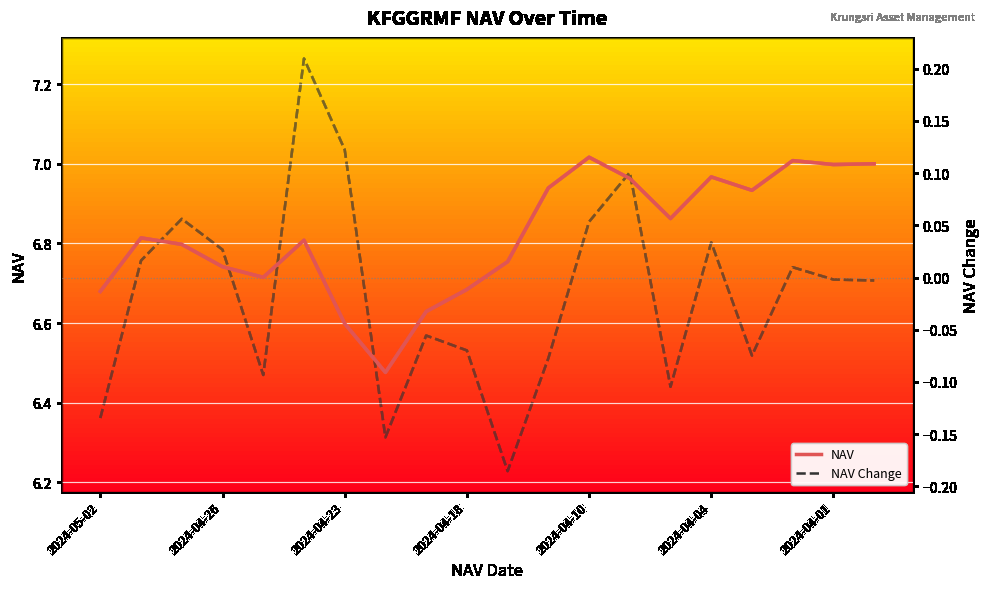

How many lines are shown in the chart?

2